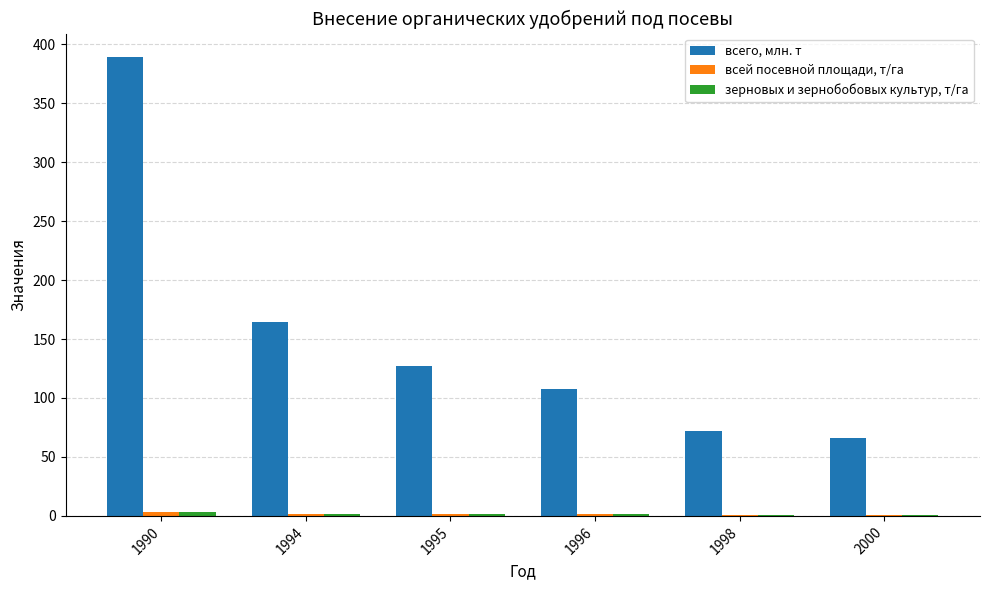

How many categories are shown in the chart?

6